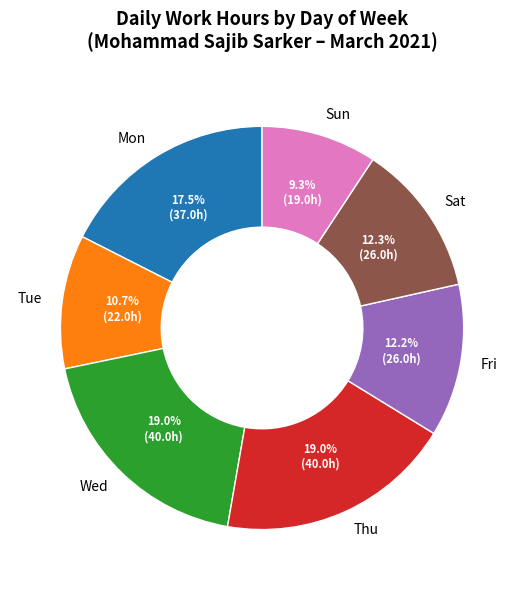

Does Fri account for over 50% of the chart?

No